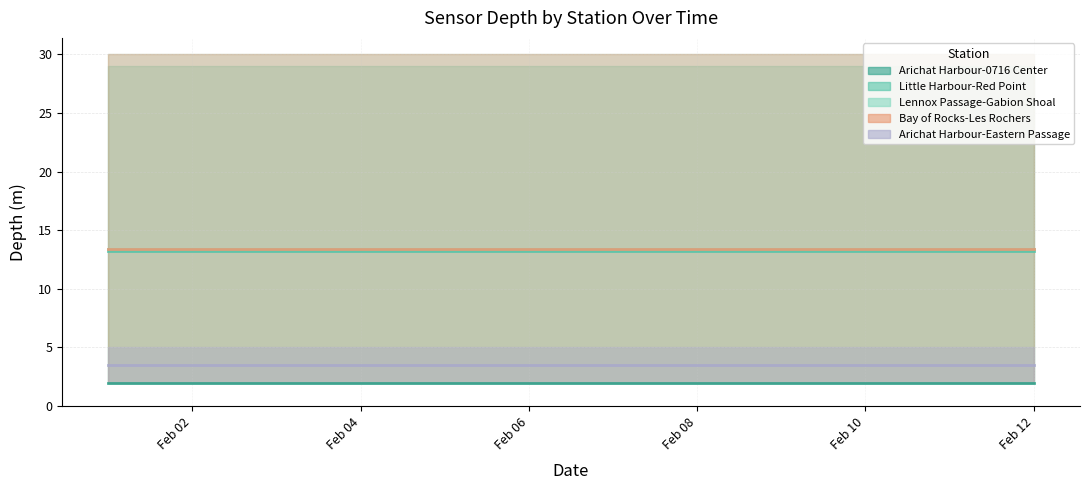

At how many categories does at least one series exceed 8?

12